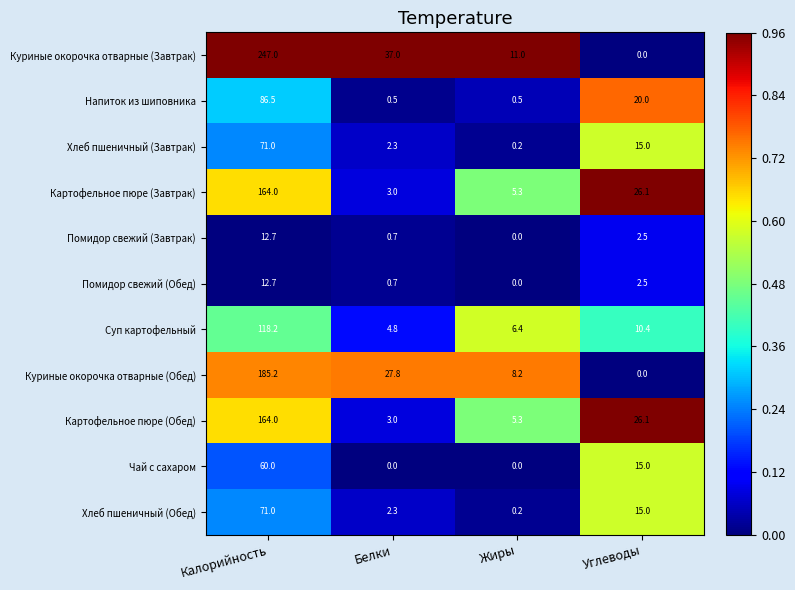

Between Калорийность and Углеводы, which series saw the biggest shift?

Куриные окорочка отварные (Завтрак)